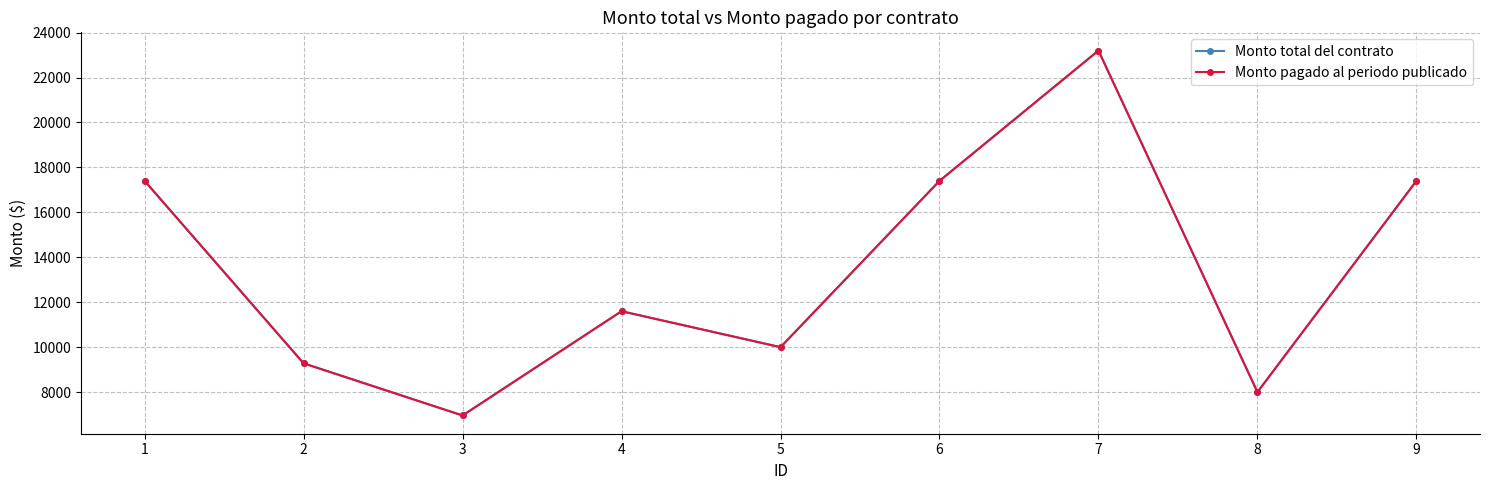

What is the total value across all series at 8?

16000